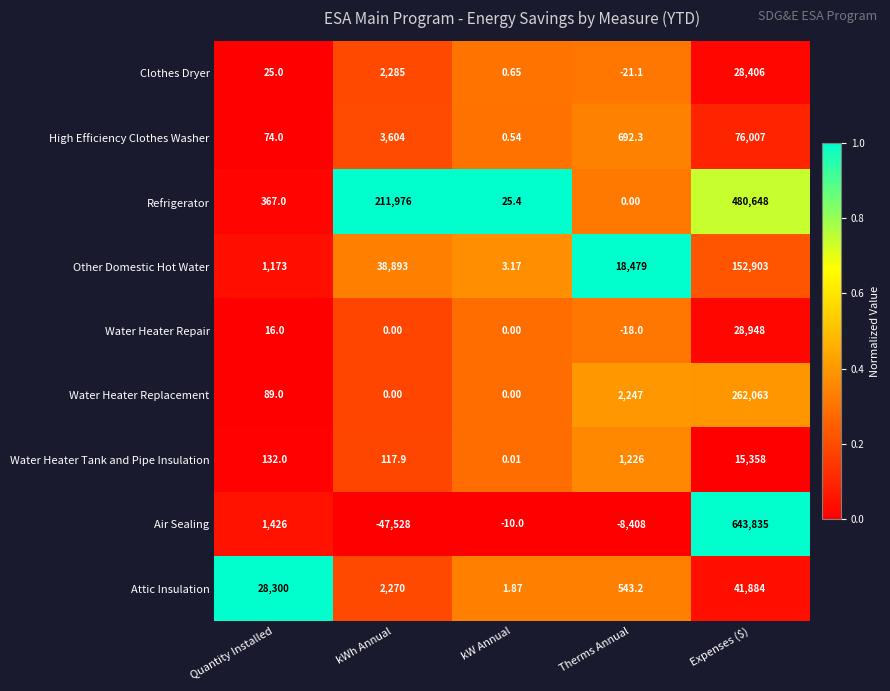

Between Quantity Installed and Therms Annual, which series saw the biggest shift?

Attic Insulation